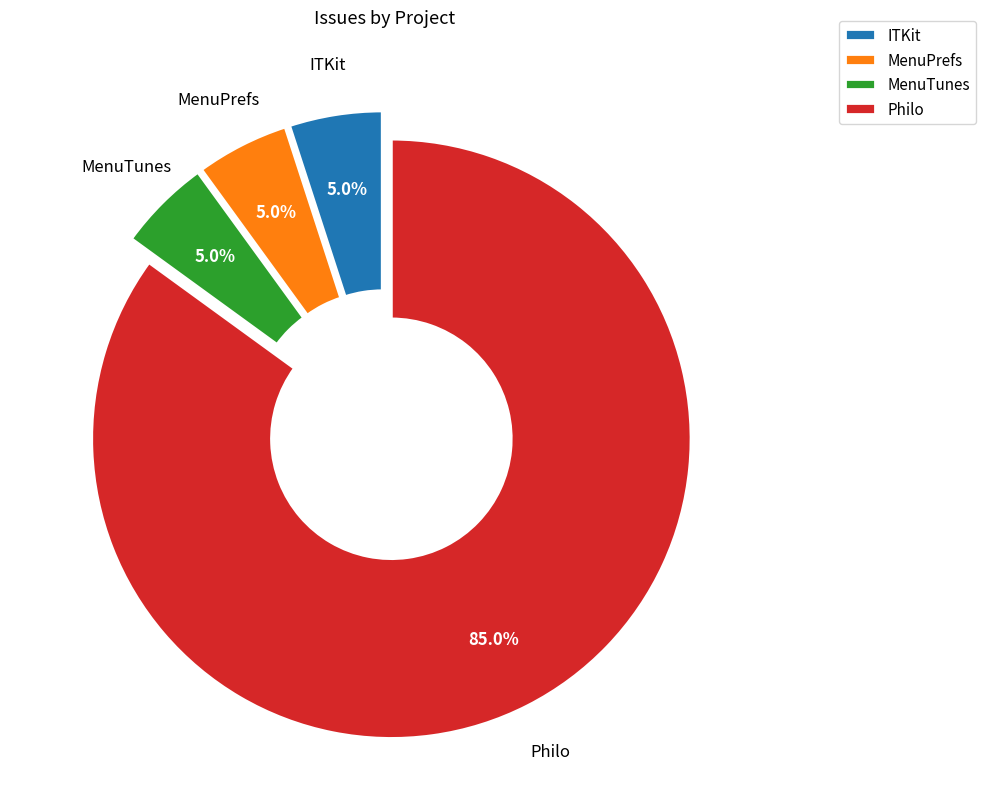

How many slices are in this pie chart?

4